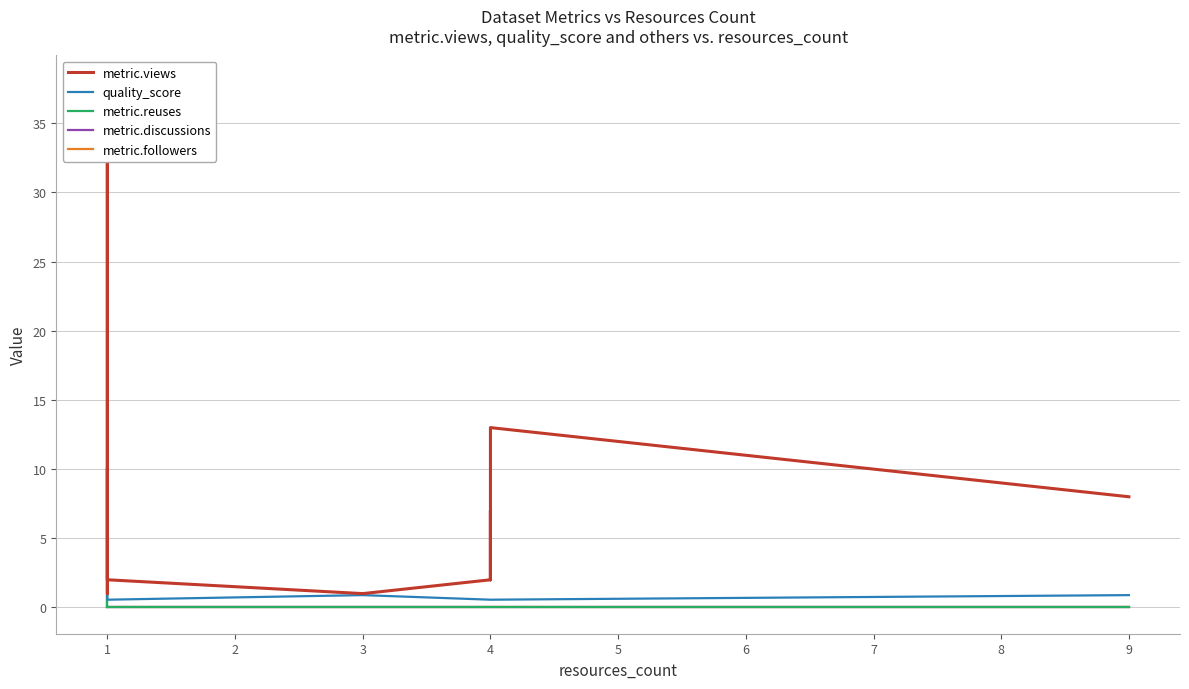

What is the difference between the metric.views values at 4 and 9?

1.0